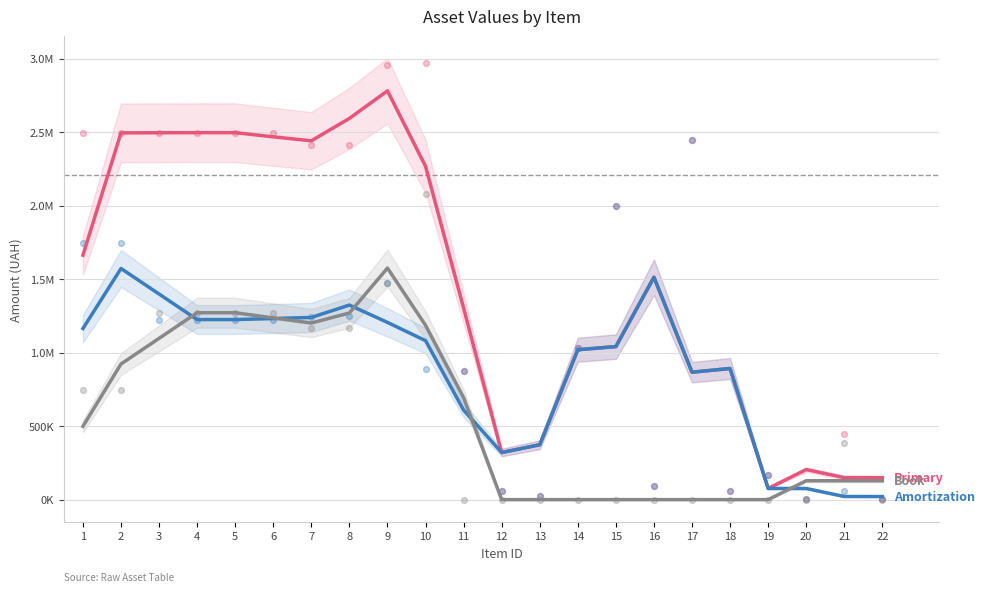

Which series has the largest Y range (max minus min)?

primaryValueAmount